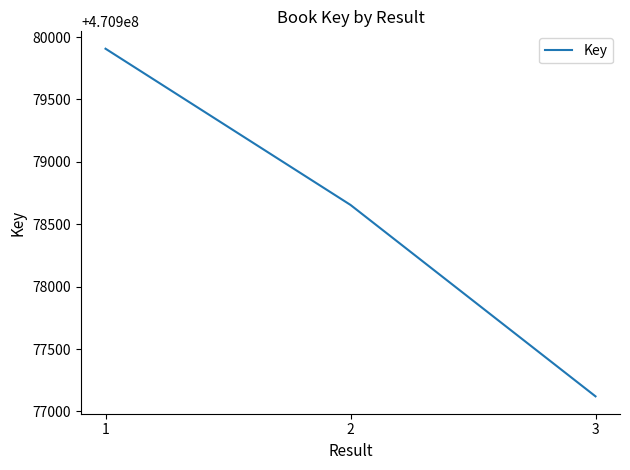

Reading left to right, transcribe all the data shown in this chart.

470979907	470978655	470977121